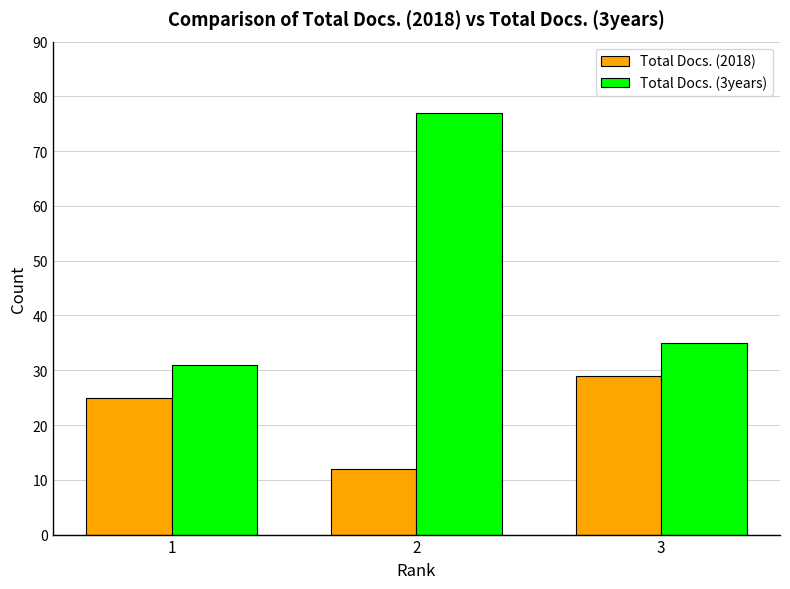

List the series in order of their overall mean, highest first.

Total Docs. (3years), Total Docs. (2018)